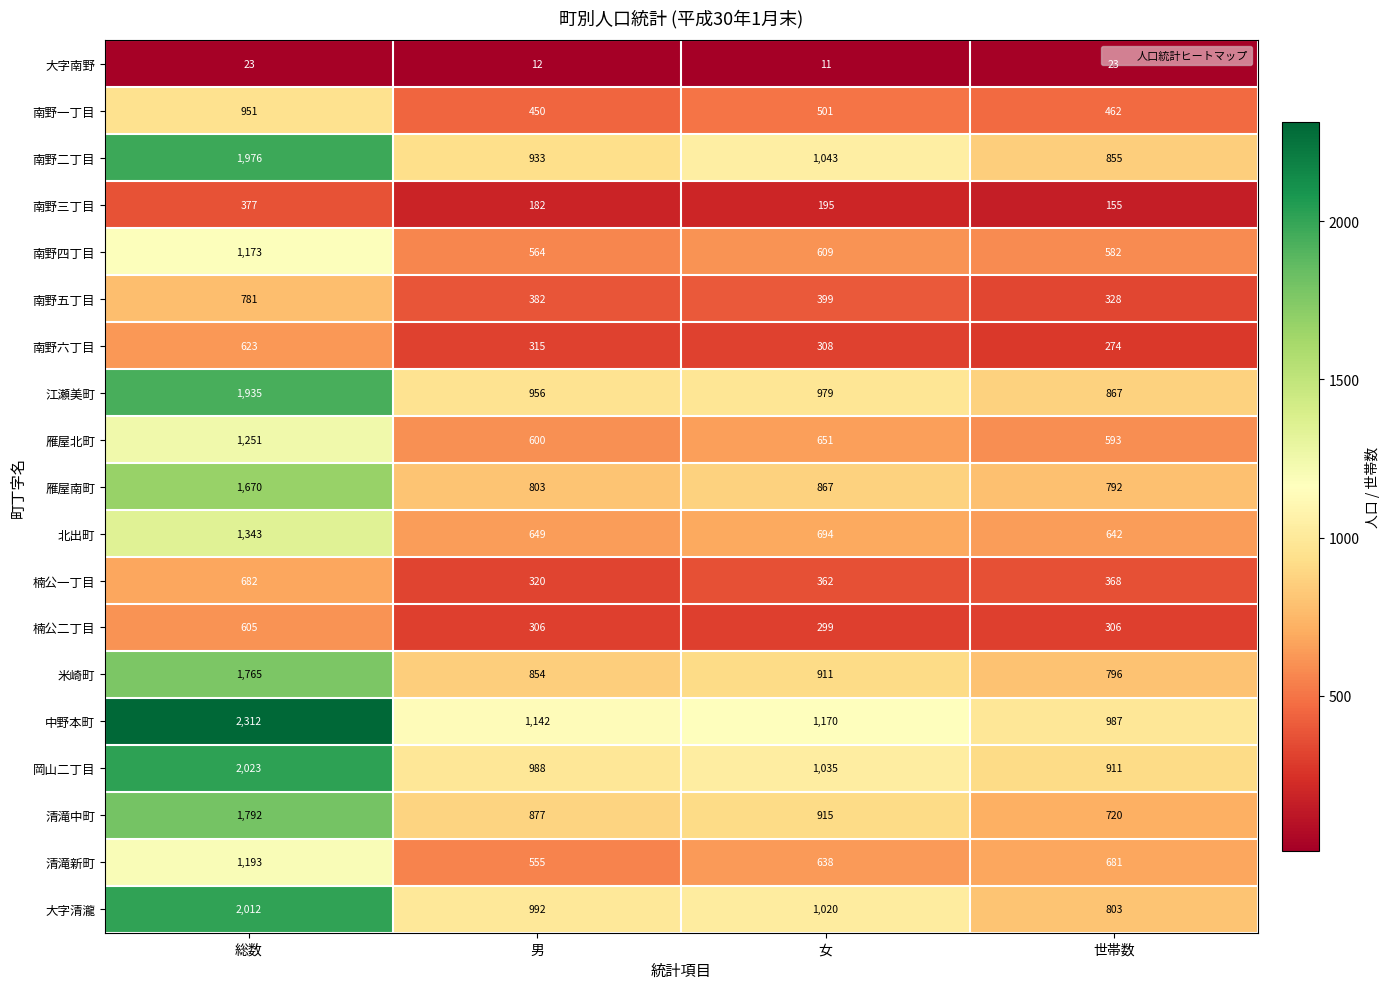

True or false: 楠公二丁目 has a value of 605 at 総数.

True